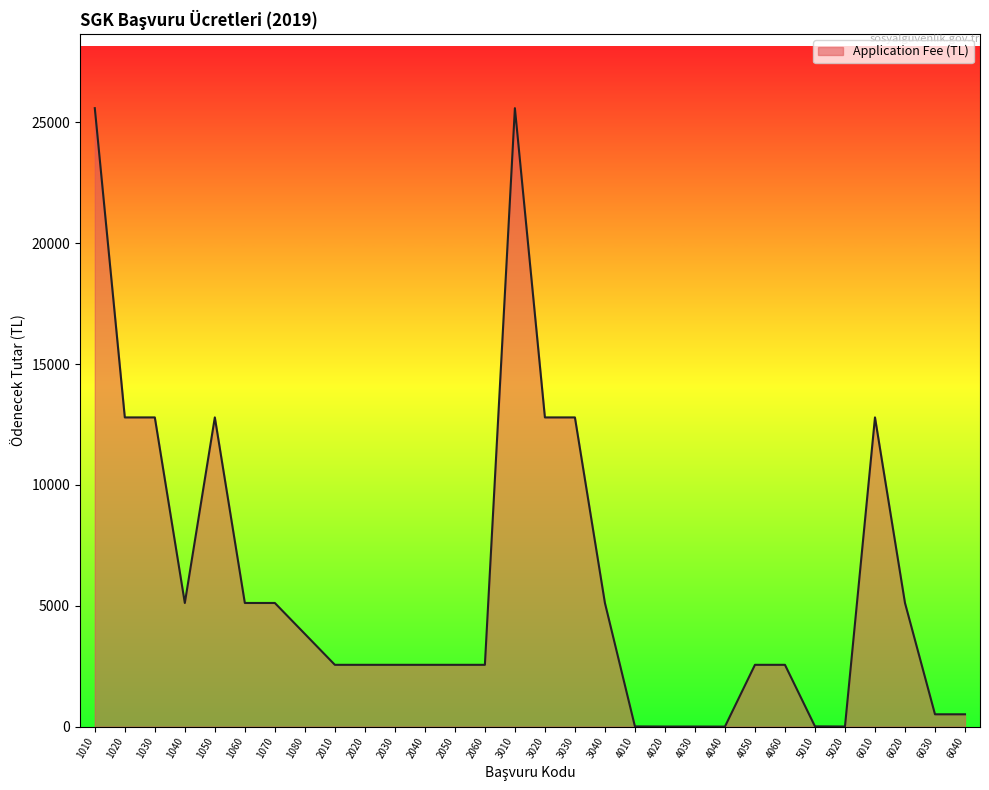

Between 3010 and 1080, which is larger?

3010